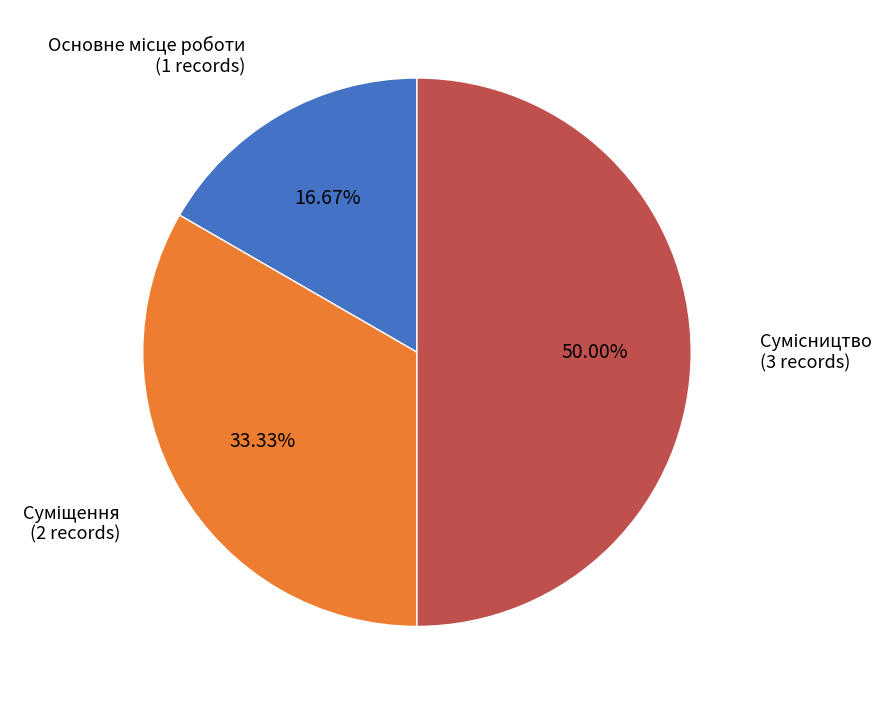

True or false: Основне місце роботи accounts for 17% of the total.

True